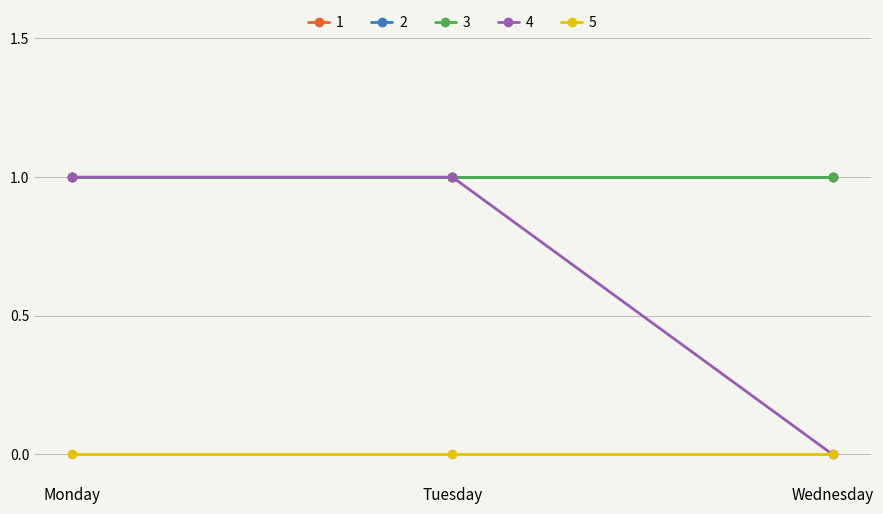

Reading left to right, extract all data points from this chart.

1: 1	1	1
2: 1	1	1
3: 1	1	1
4: 1	1	0
5: 0	0	0